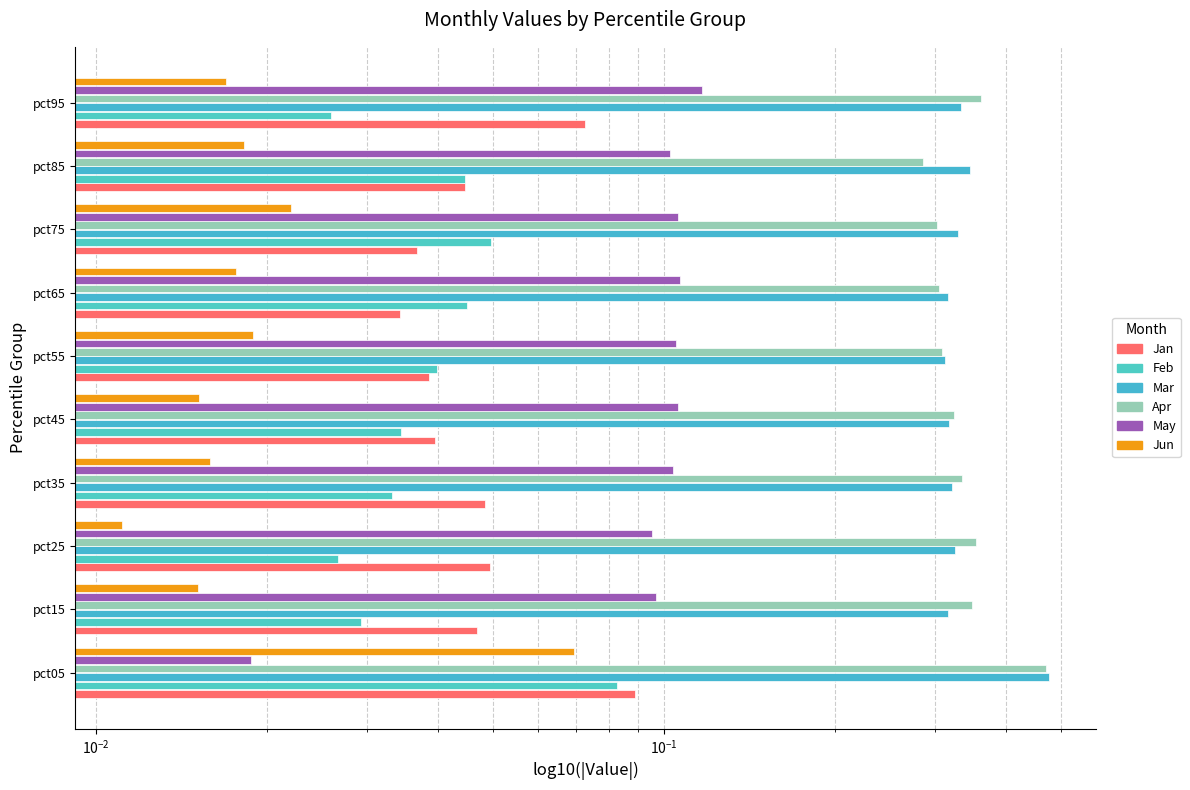

The value of Jan at pct15 is 0.1. True or false?

False